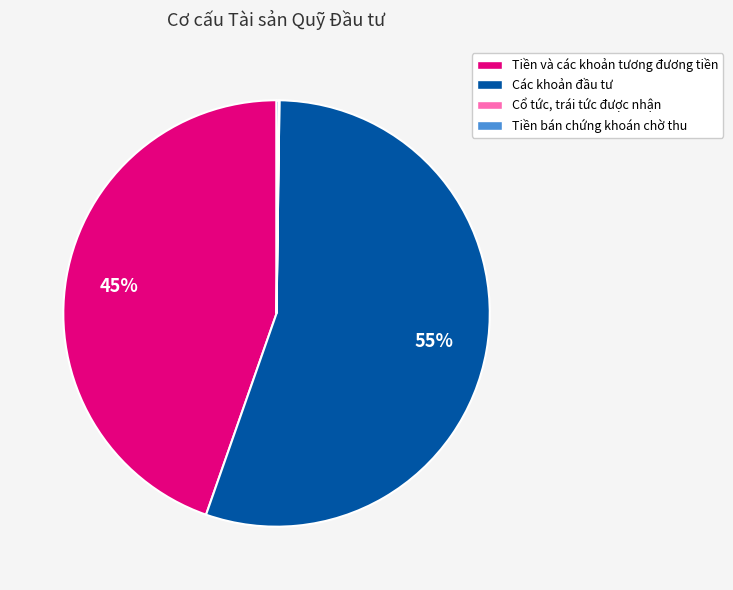

Is there a majority slice in this chart?

Yes